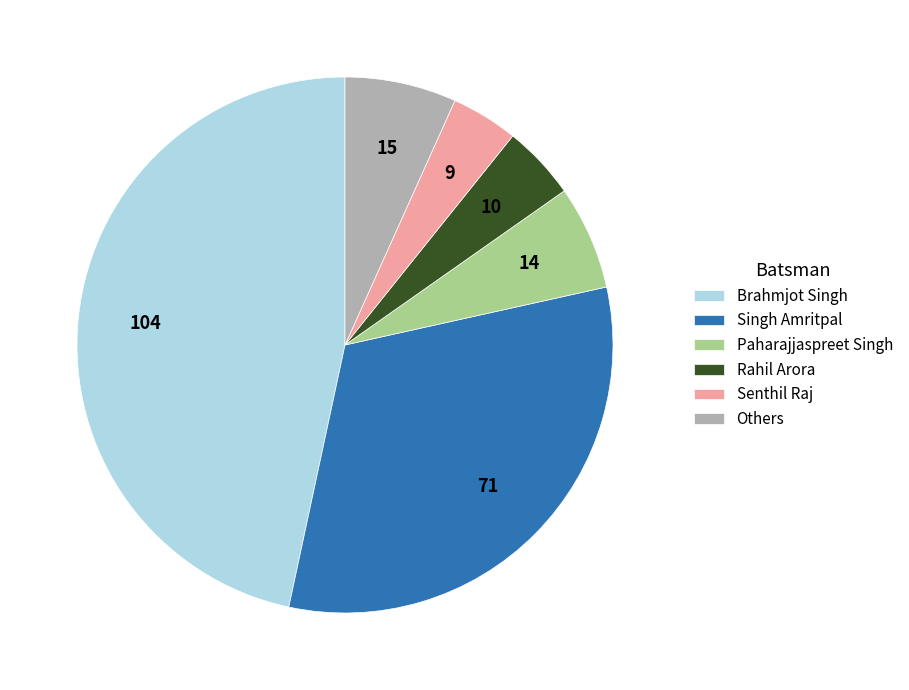

Is there any slice that represents more than half of the pie?

No